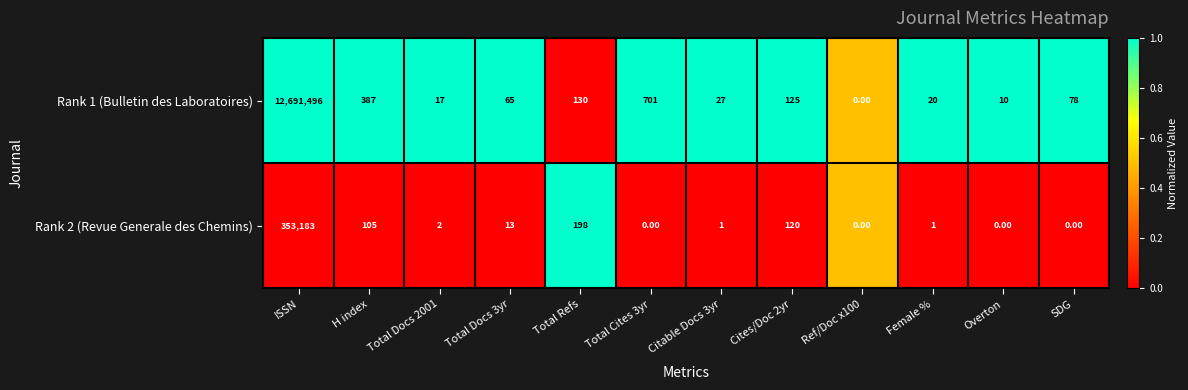

How many series are shown in this chart?

2